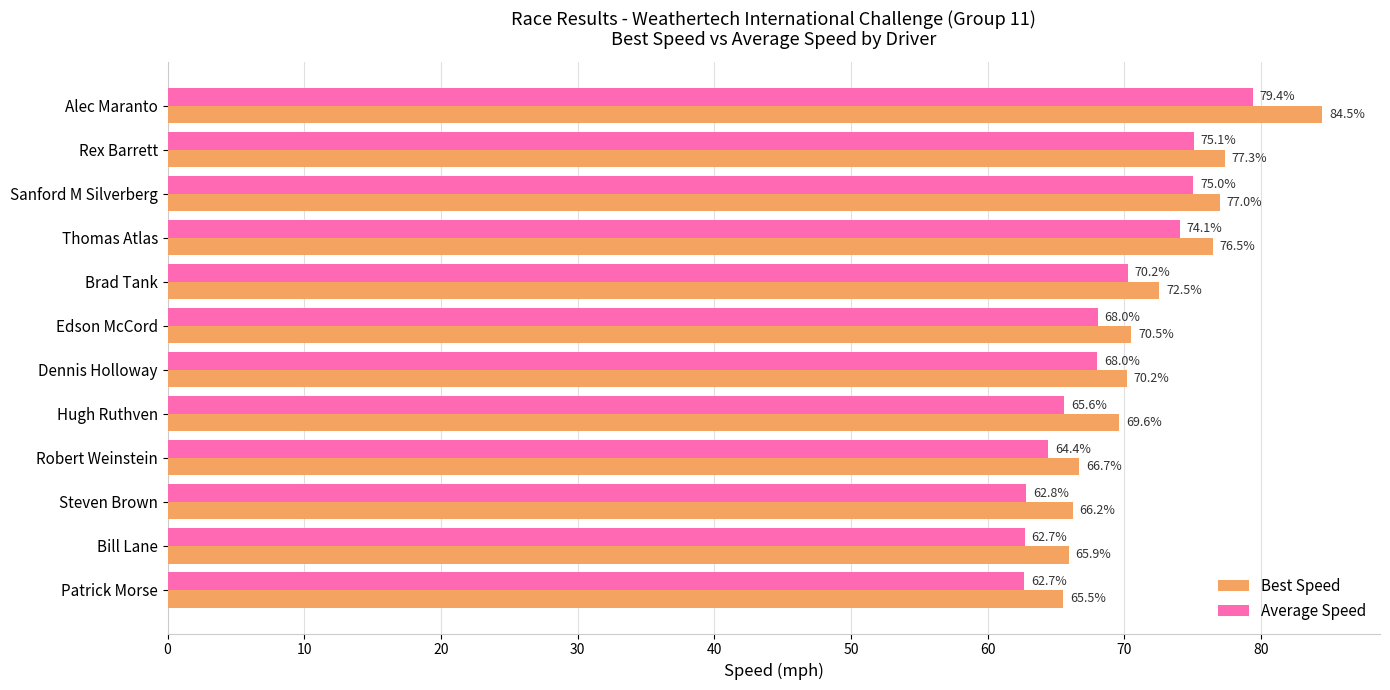

What are all the series names shown in the legend?

Best Speed, Average Speed